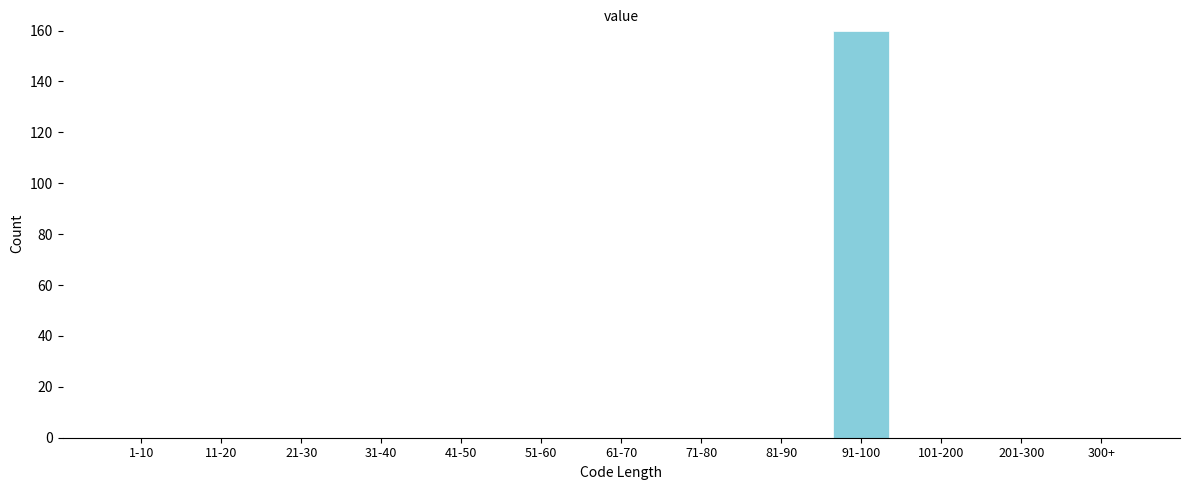

Reading left to right, transcribe all the data shown in this chart.

1-10=0	11-20=0	21-30=0	31-40=0	41-50=0	51-60=0	61-70=0	71-80=0	81-90=0	91-100=160	101-200=0	201-300=0	300+=0